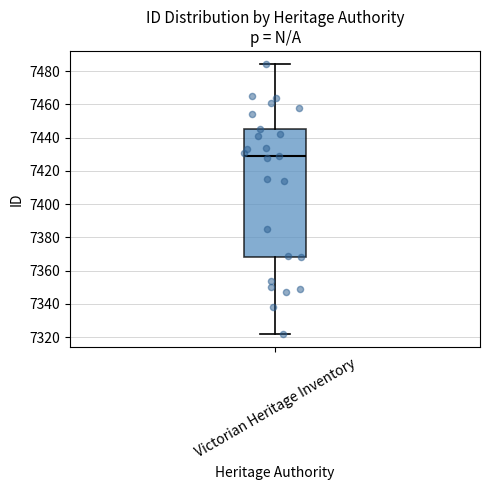

Read this box plot against the y-axis: the position of the median line, the range covered by the box, and the ends of both whiskers. The values are not printed on the chart, so give them approximately, as read against the axis.

median 7430, box 7368 to 7446, whiskers 7322 to 7484